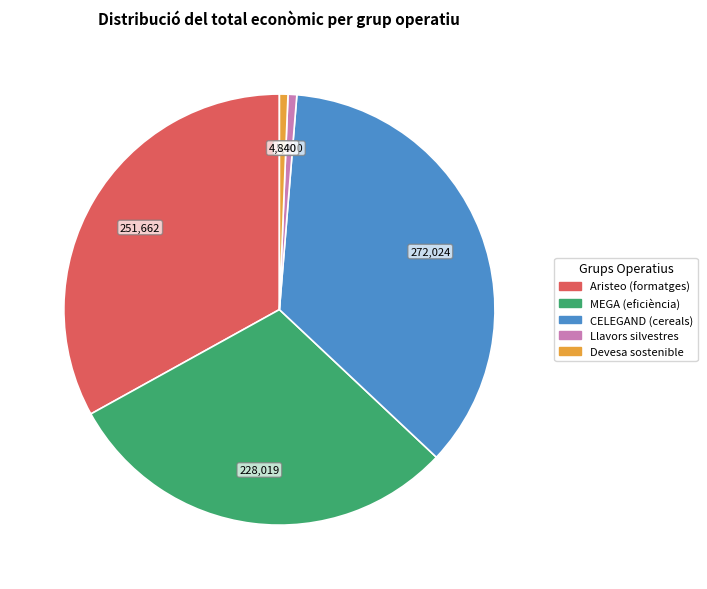

Does CELEGAND (cereals) represent more than half of the total?

No